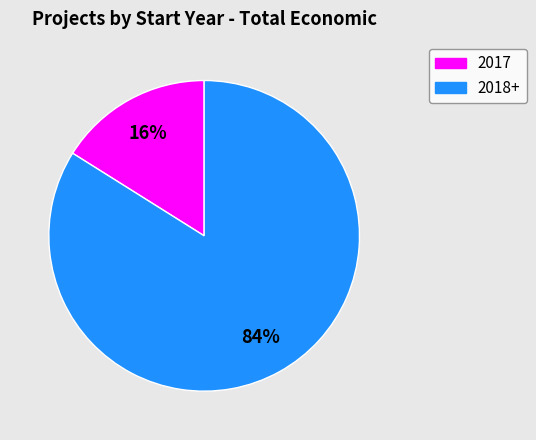

To the nearest percent, what is the average slice percentage?

50%